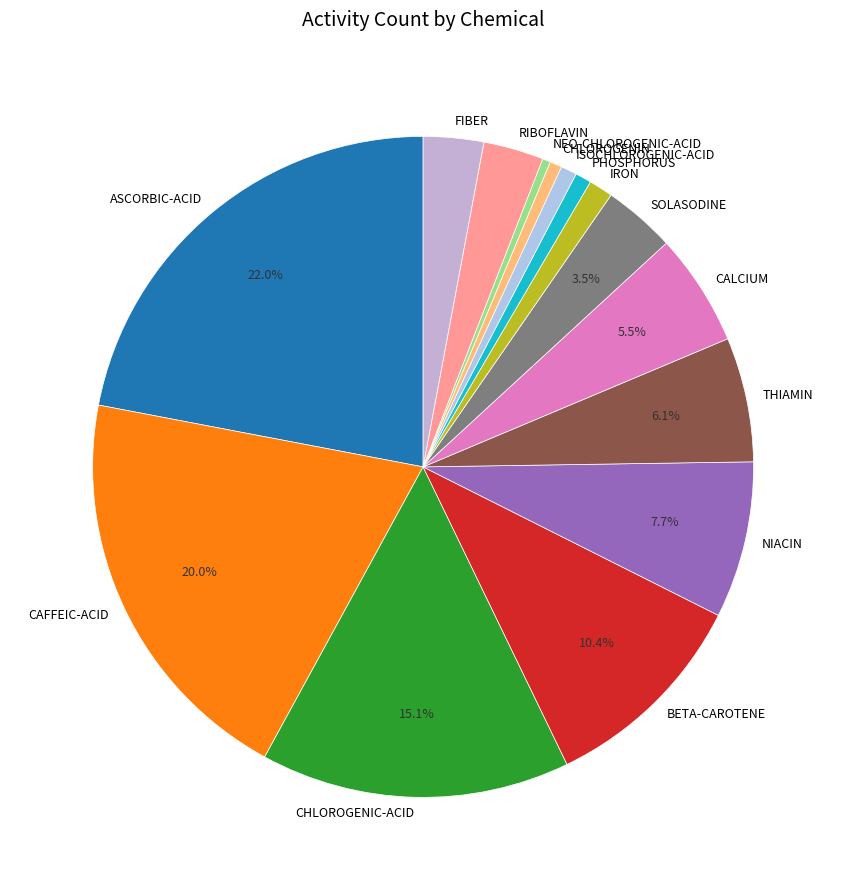

Which has a higher value, RIBOFLAVIN or NIACIN?

NIACIN